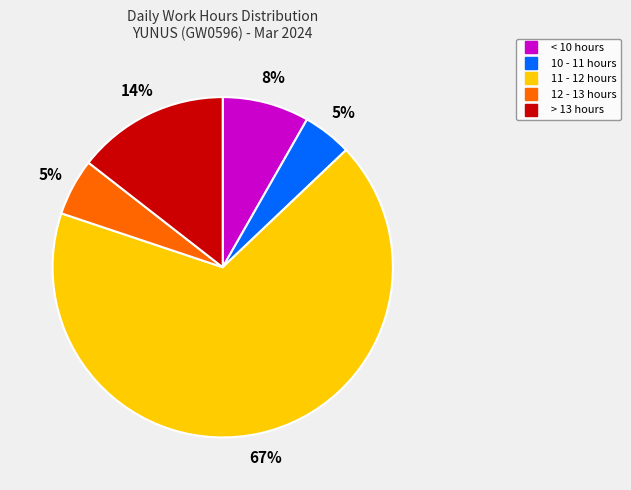

To the nearest percent, what is the difference between the largest and smallest slice percentages?

63%